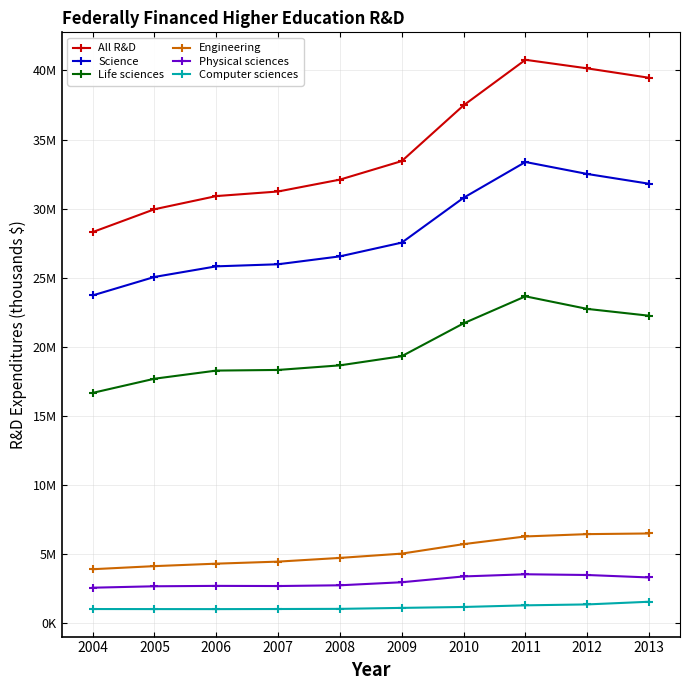

True or false: Physical sciences has more than 2 points higher than both neighbors.

False